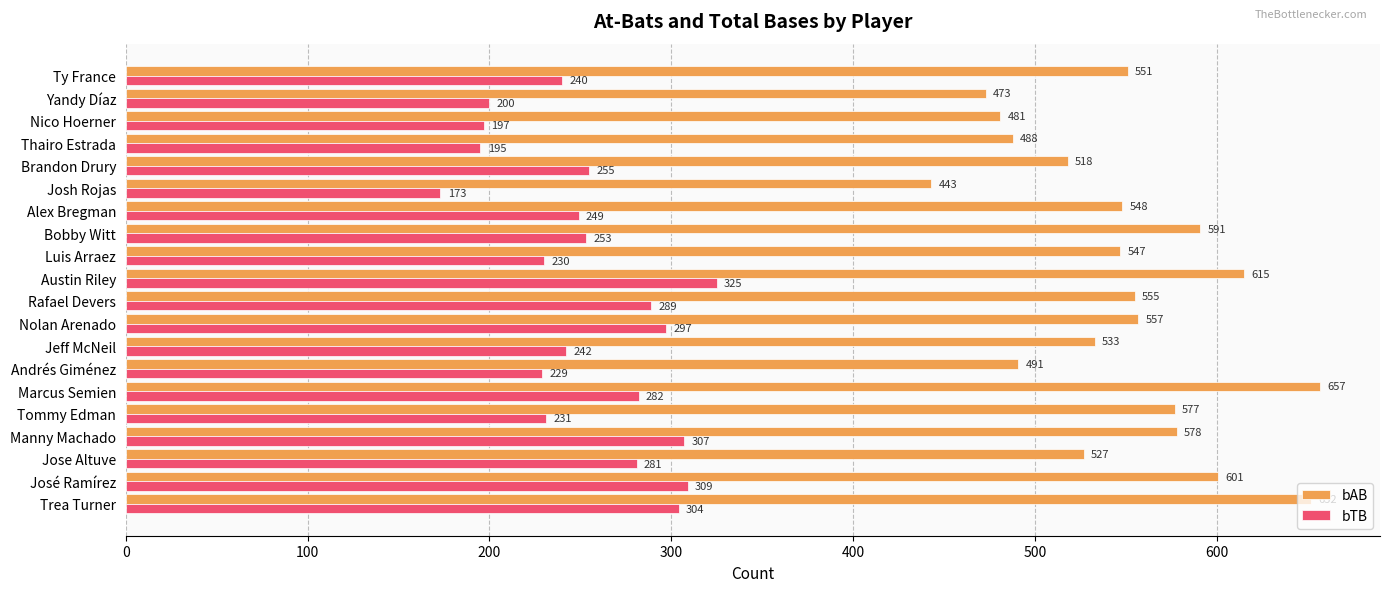

Is it true that bTB equals 342 at Brandon Drury?

False